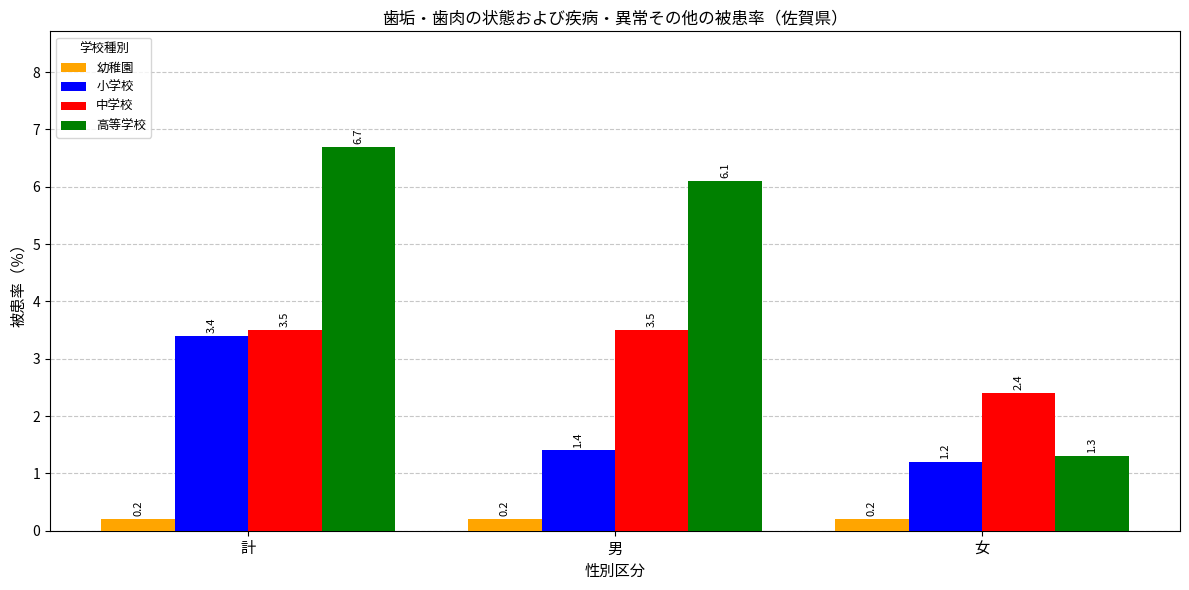

What are all the series names shown in the legend?

幼稚園, 小学校, 中学校, 高等学校